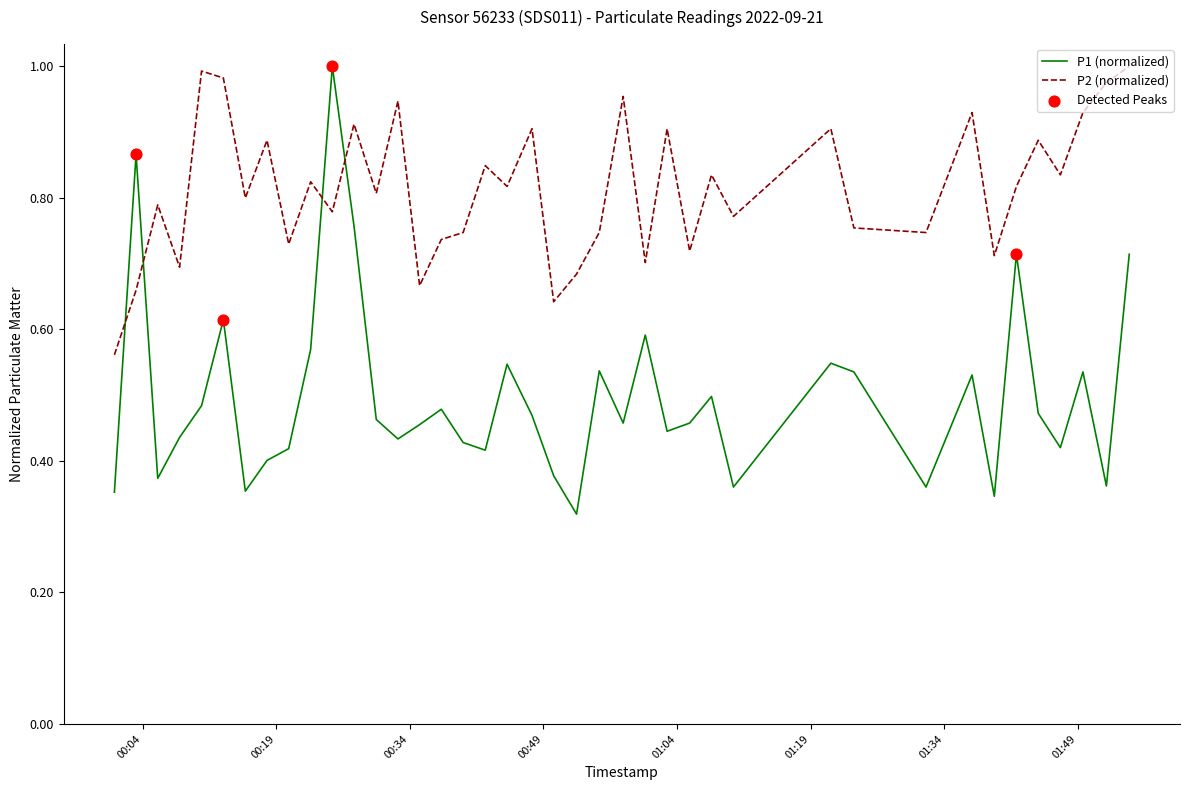

True or false: P2 (normalized) and P1 (normalized) cross at least once.

True